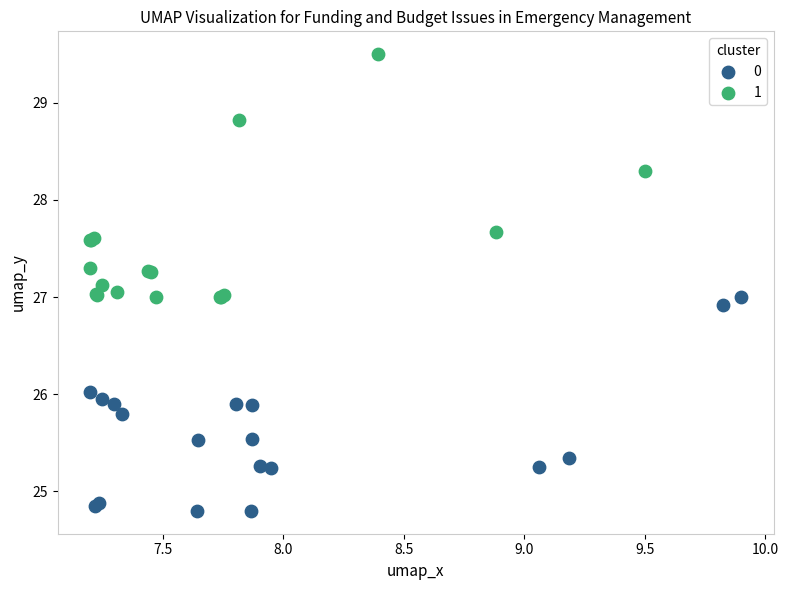

What are all the series names shown in the legend?

0, 1